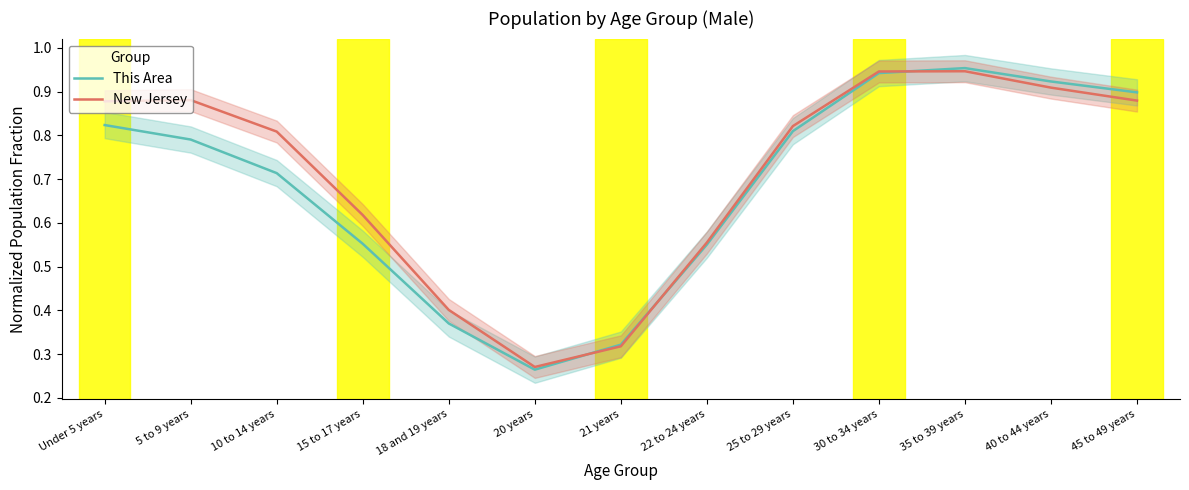

Which category has the lowest value across all series?

20 years